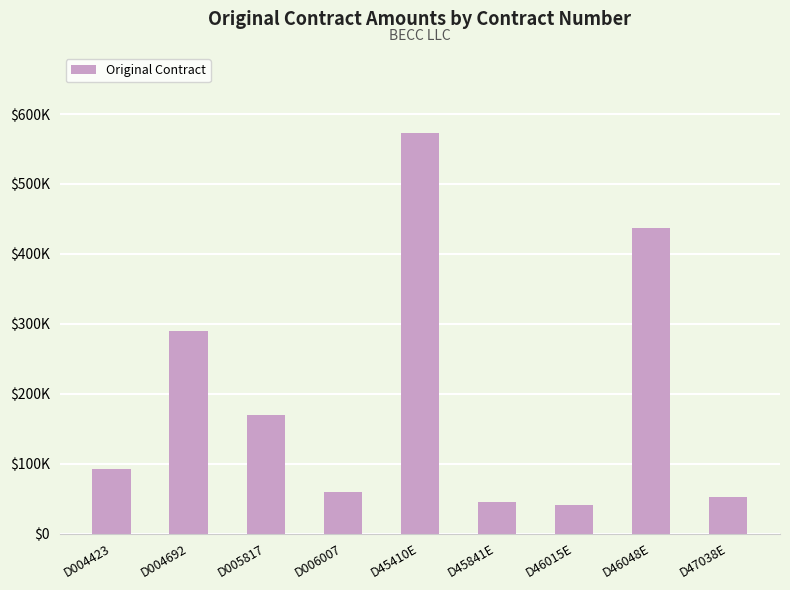

Rank the categories by value from lowest to highest.

D46015E, D45841E, D47038E, D006007, D004423, D005817, D004692, D46048E, D45410E